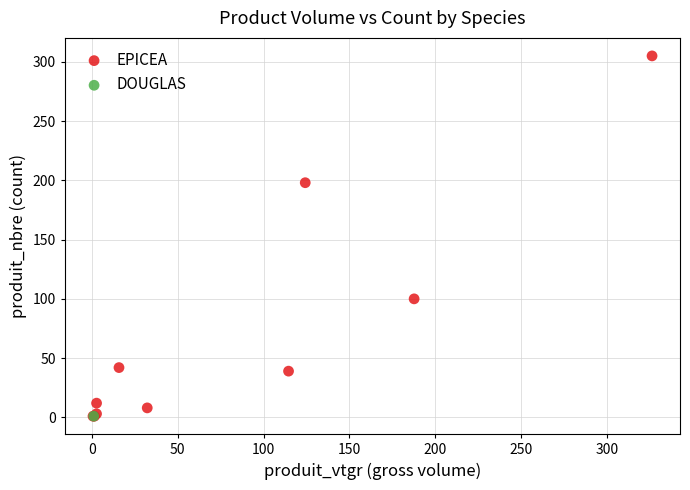

What are all the series names shown in the legend?

EPICEA, DOUGLAS